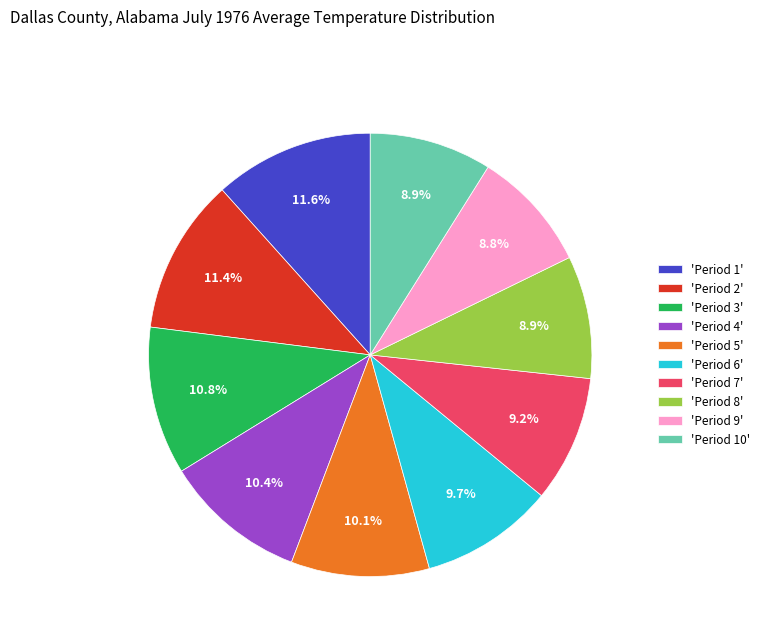

Is there any slice that represents more than half of the pie?

No